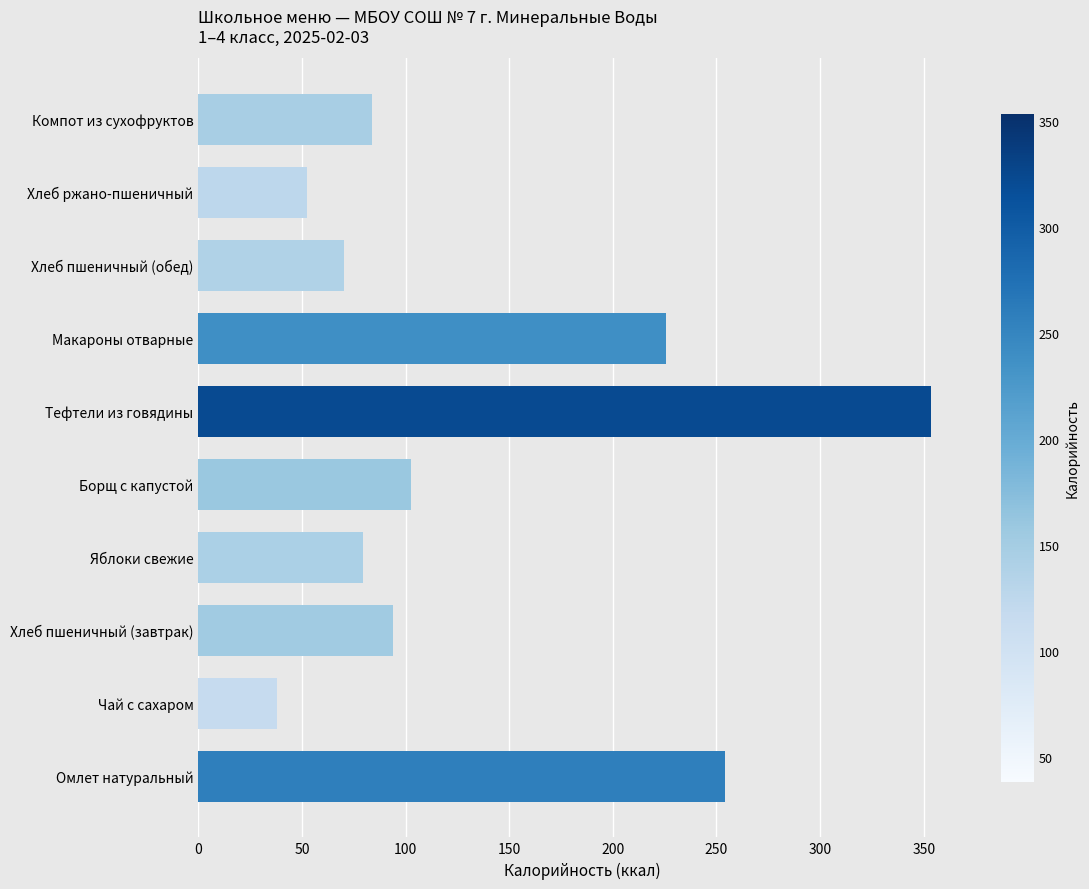

Reading top to bottom, list all the values displayed in this chart.

84.0	52.2	70.5	225.5	353.3	102.5	79.5	94.0	38.0	254.2